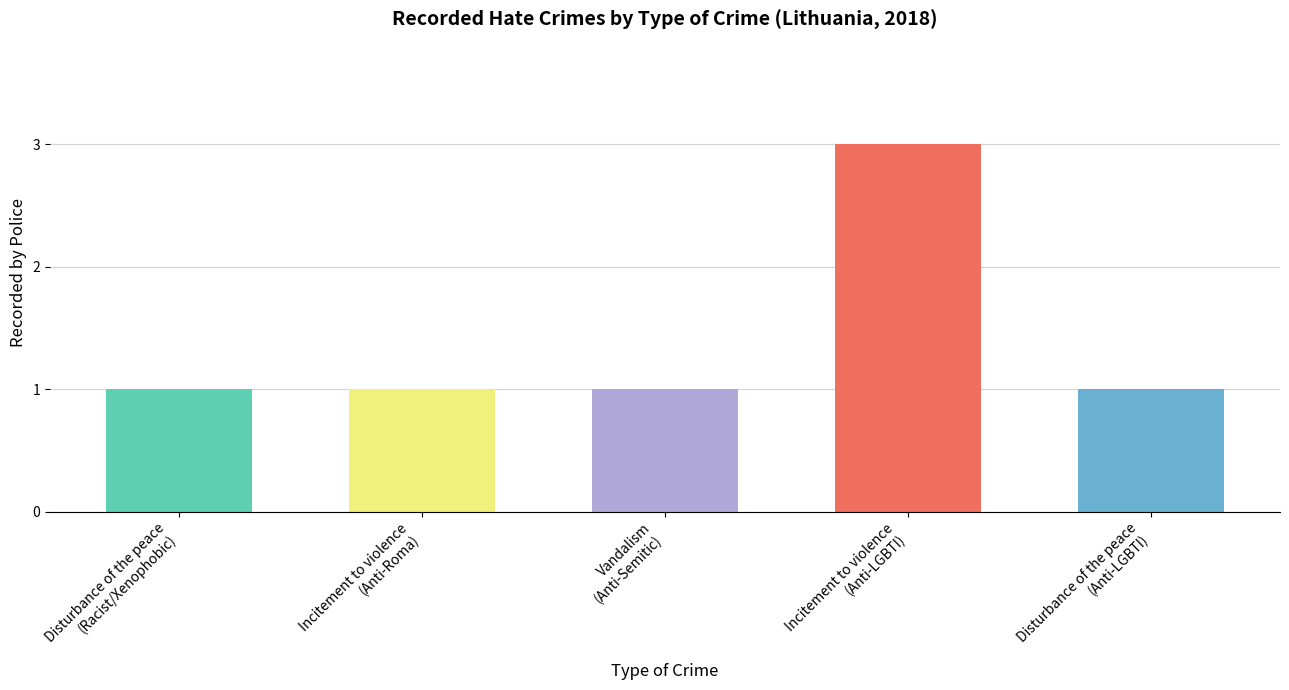

How many series are shown in this chart?

1